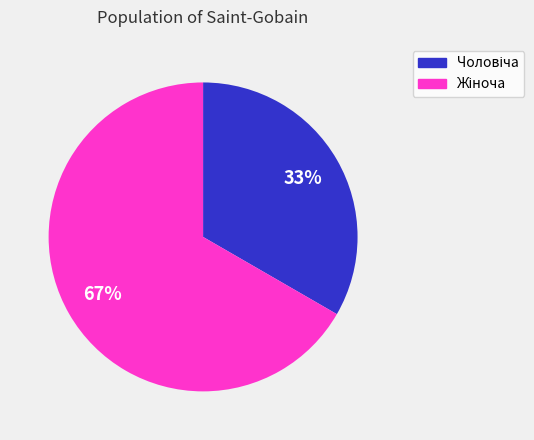

Count the number of slices in the pie.

2